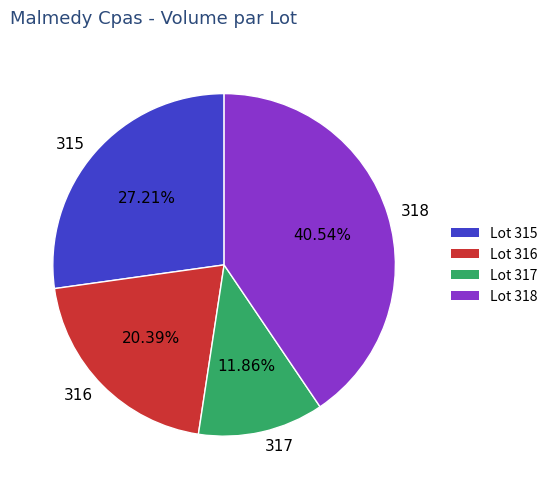

Is there a majority slice in this chart?

No